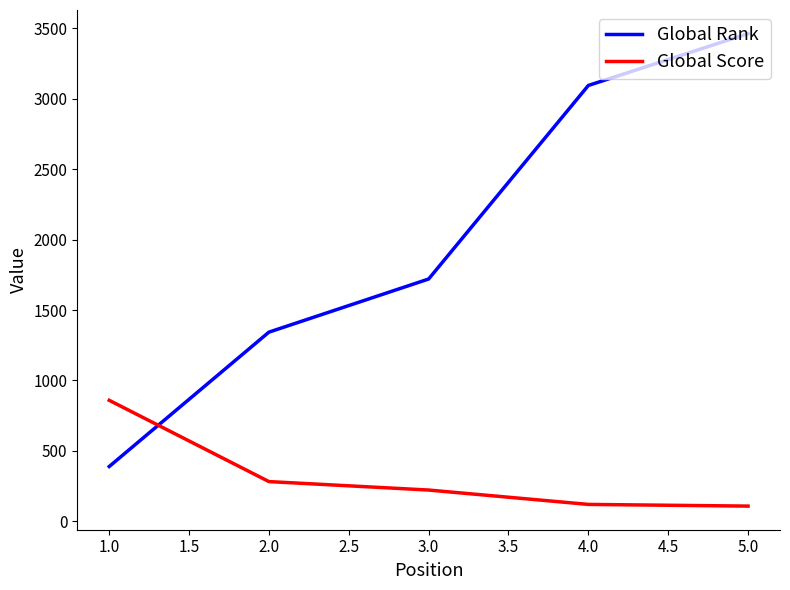

At 5.0, list the series in order from largest to smallest.

Global Rank, Global Score